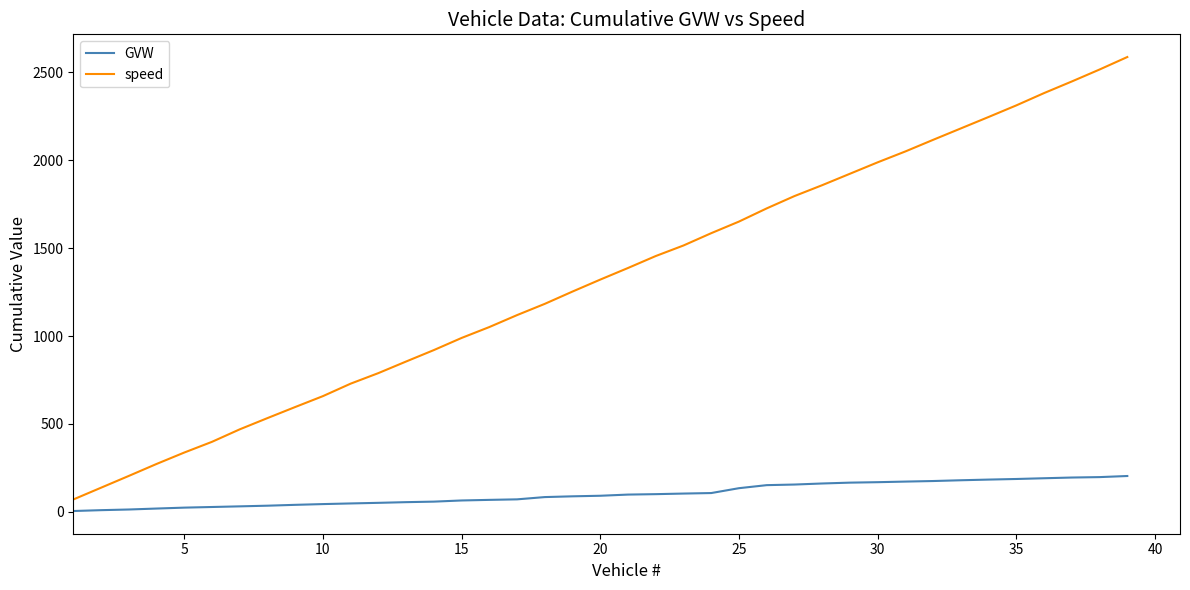

Which series has the largest total across all categories?

speed